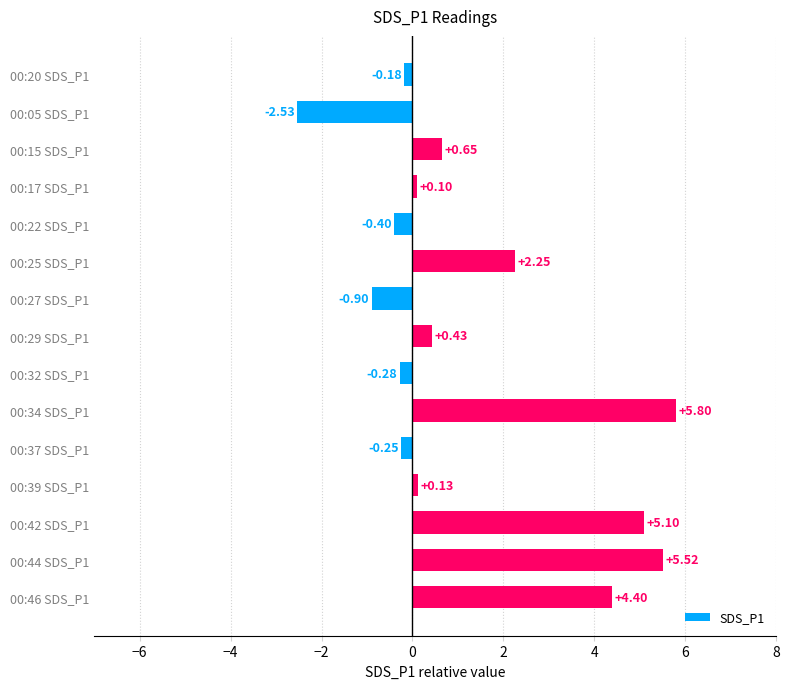

Rank the categories by value from highest to lowest.

00:34 SDS_P1, 00:44 SDS_P1, 00:42 SDS_P1, 00:46 SDS_P1, 00:25 SDS_P1, 00:15 SDS_P1, 00:29 SDS_P1, 00:39 SDS_P1, 00:17 SDS_P1, 00:20 SDS_P1, 00:37 SDS_P1, 00:32 SDS_P1, 00:22 SDS_P1, 00:27 SDS_P1, 00:05 SDS_P1